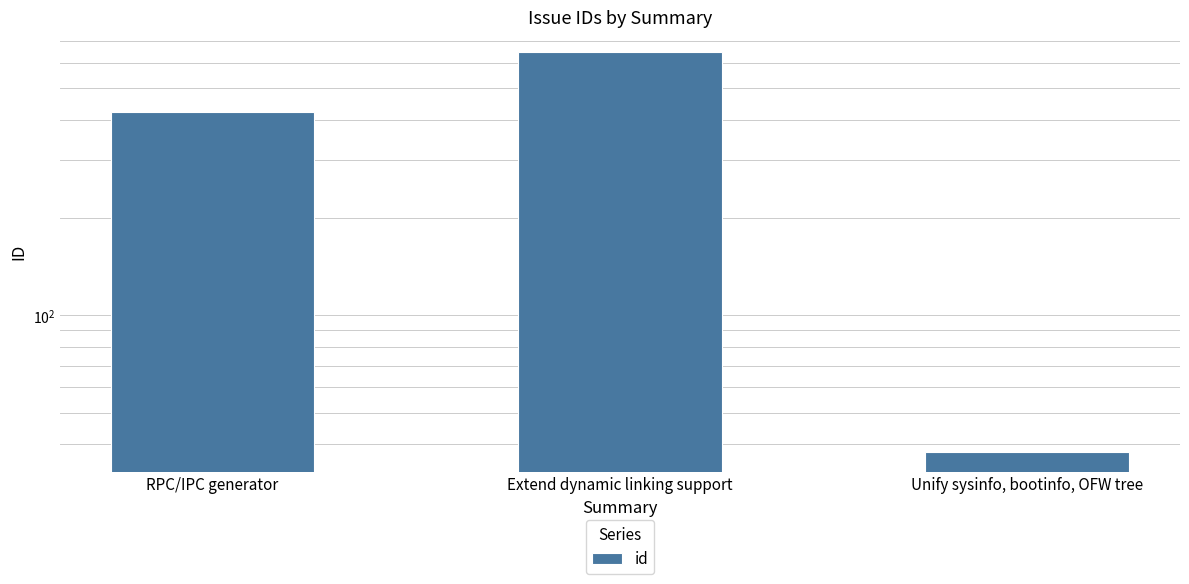

Reading left to right, extract all data points from this chart.

424	648	38